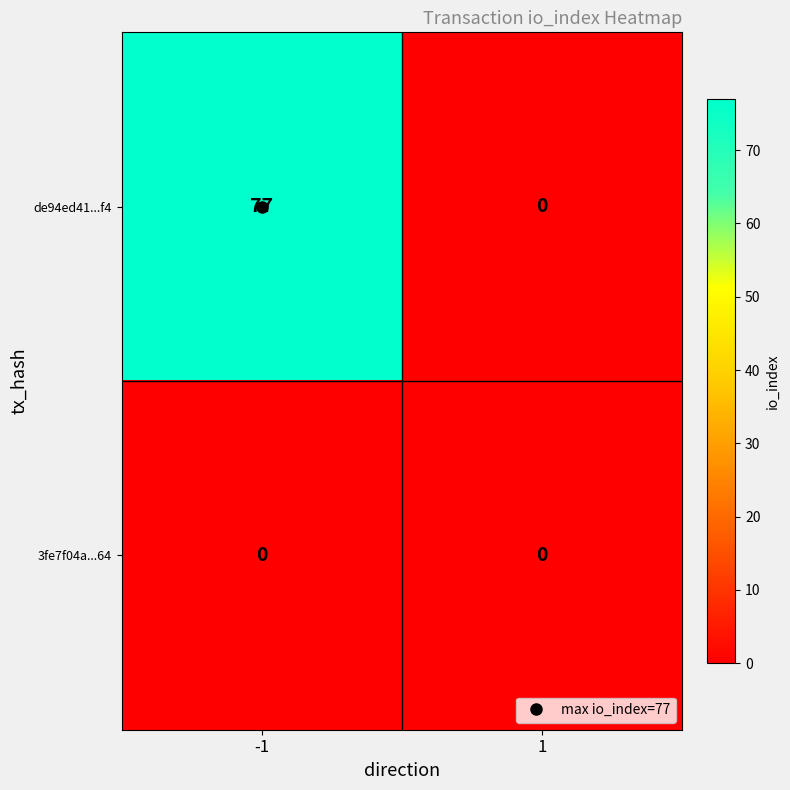

What is the spread (max minus min) of values at -1?

77